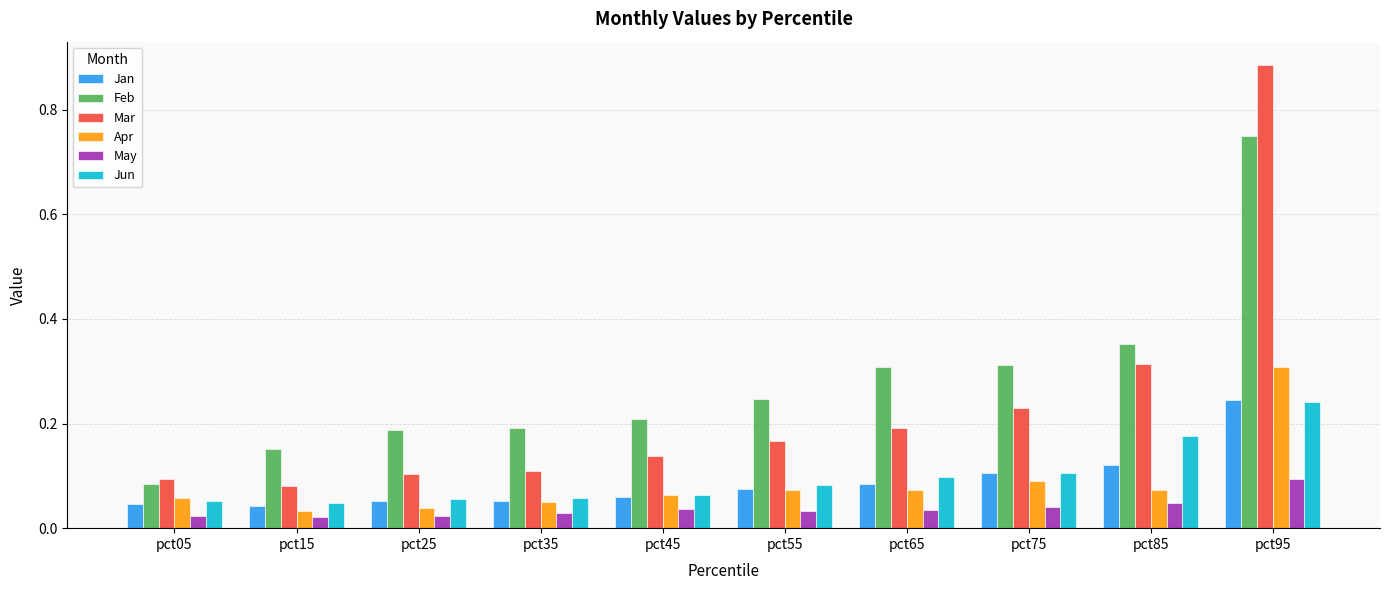

At which label does May reach its peak?

pct95